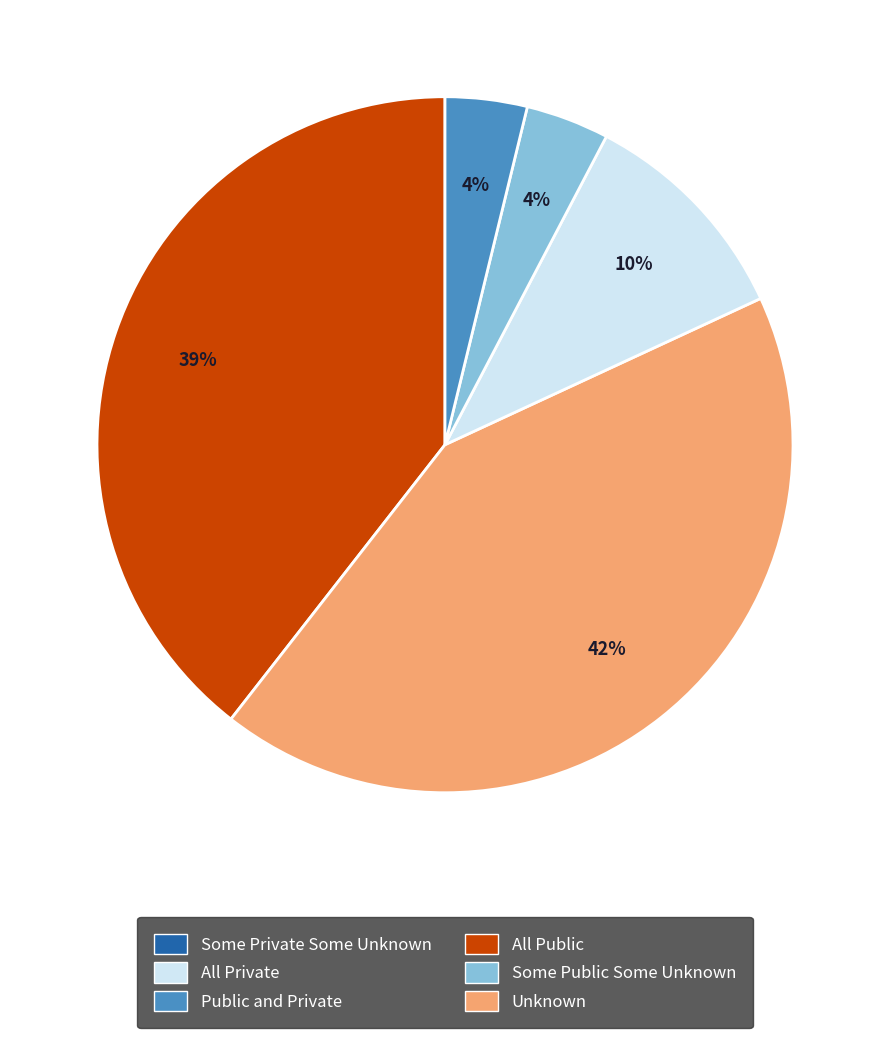

To the nearest percent, what is the average slice percentage?

20%